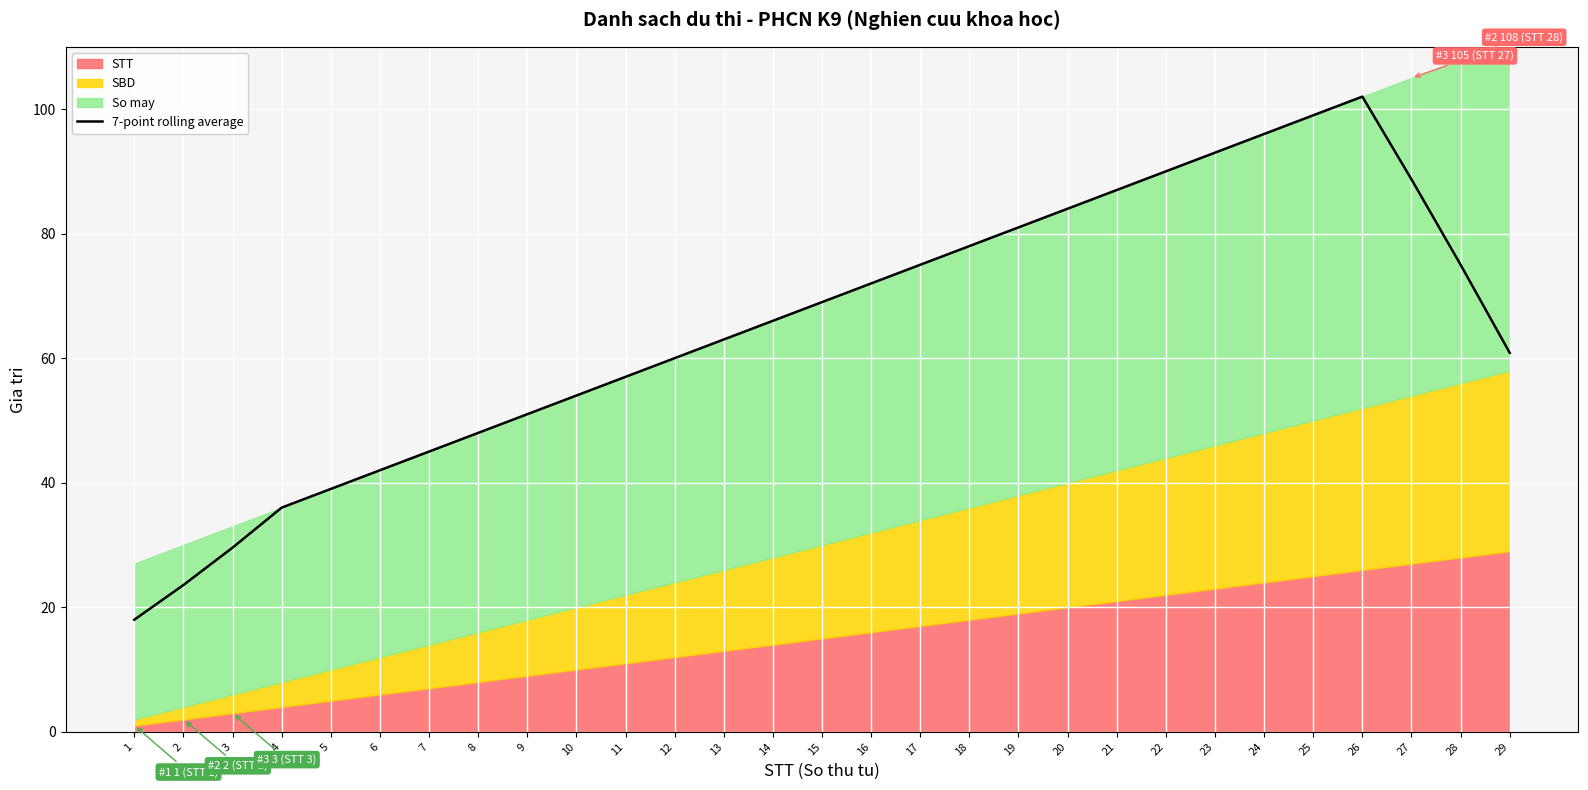

How many lines are shown in the chart?

1